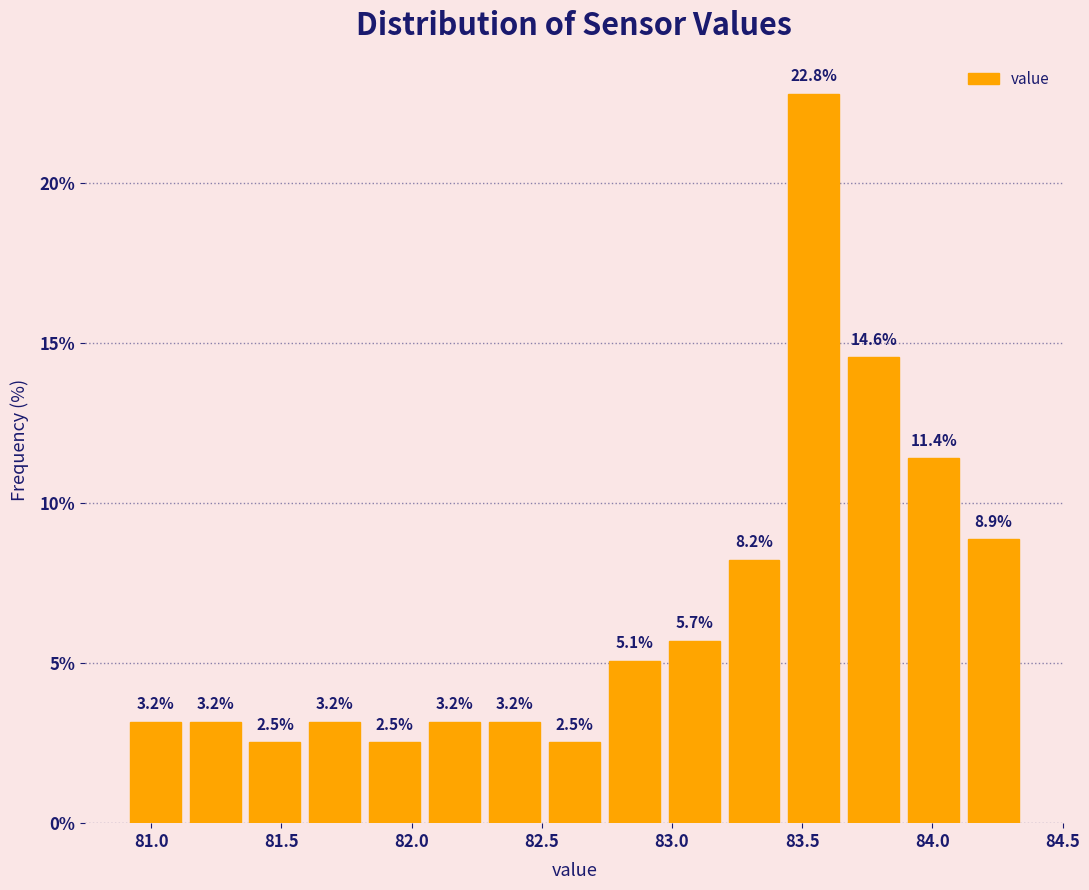

How tall is the bar that spans 81.59 to 81.82 on the x-axis? The bar edges are not printed on the chart, so give them approximately, as read against the axis.

3.2